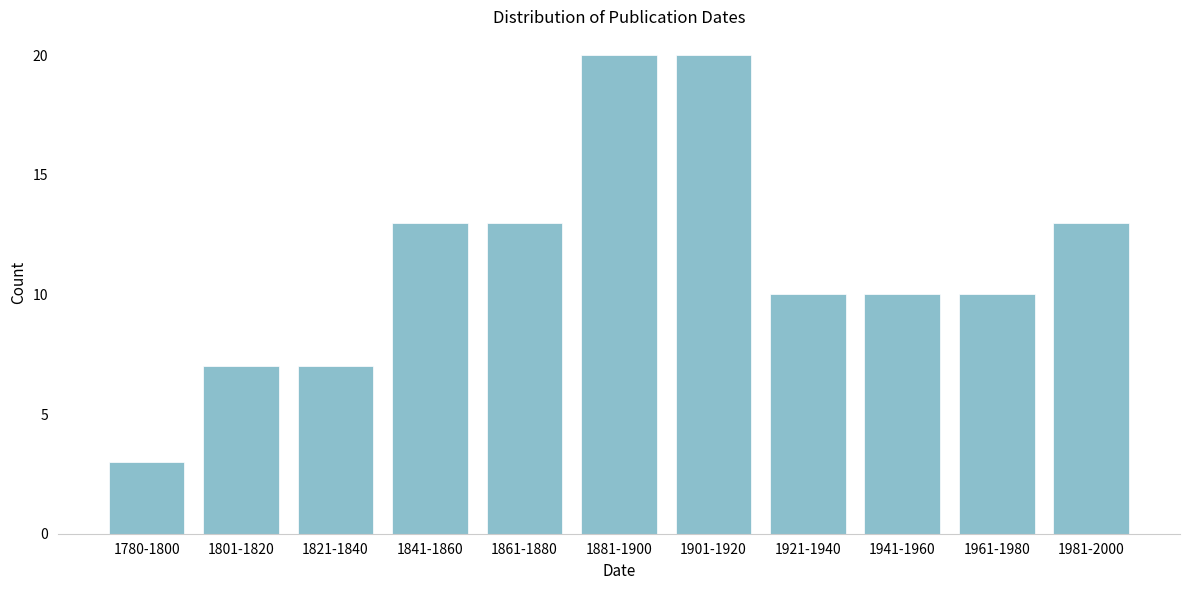

Reading left to right, list all the values displayed in this chart.

1780-1800=3	1801-1820=7	1821-1840=7	1841-1860=13	1861-1880=13	1881-1900=20	1901-1920=20	1921-1940=10	1941-1960=10	1961-1980=10	1981-2000=13